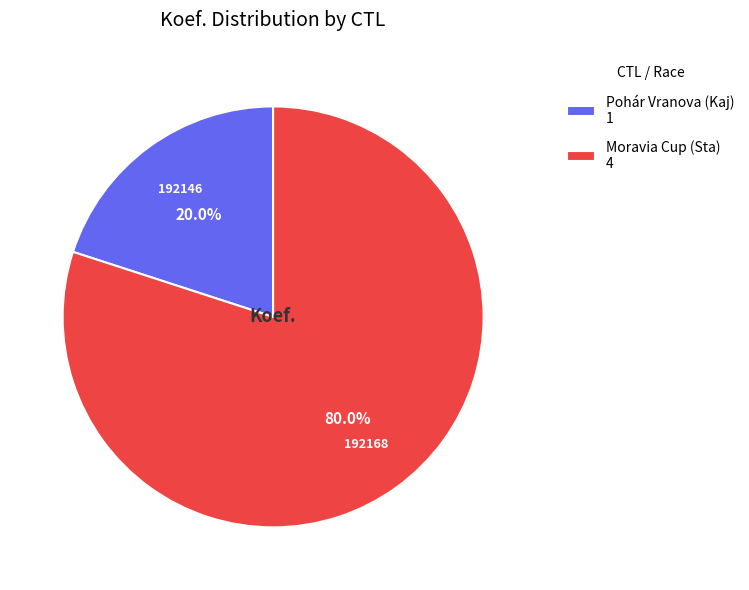

Which has a higher value, Moravia Cup (Sta) 4 or Pohár Vranova (Kaj) 1?

Moravia Cup (Sta) 4